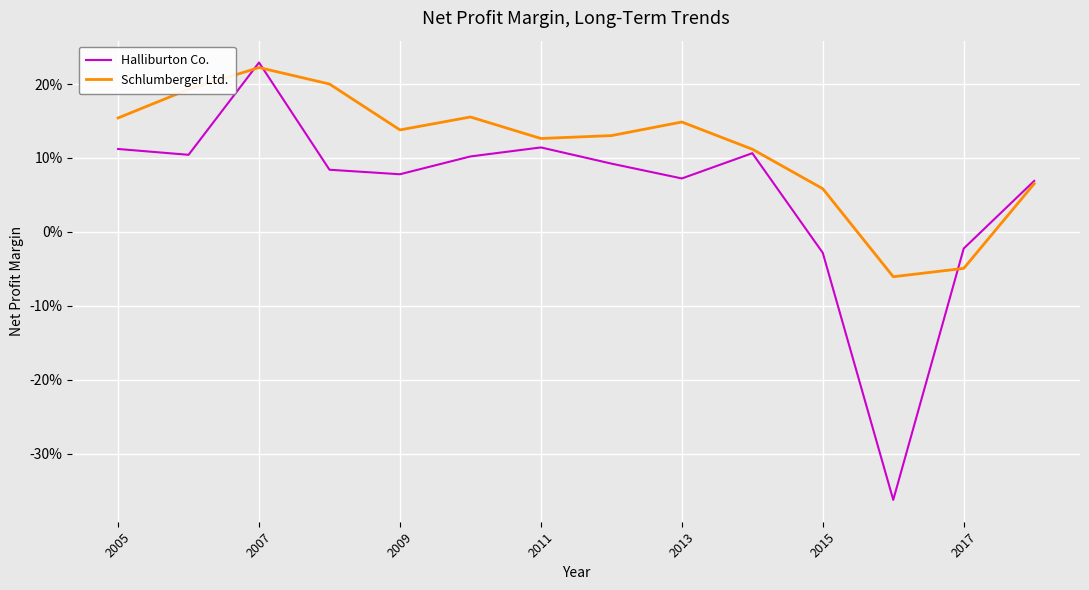

What are all the series names shown in the legend?

Halliburton Co., Schlumberger Ltd.